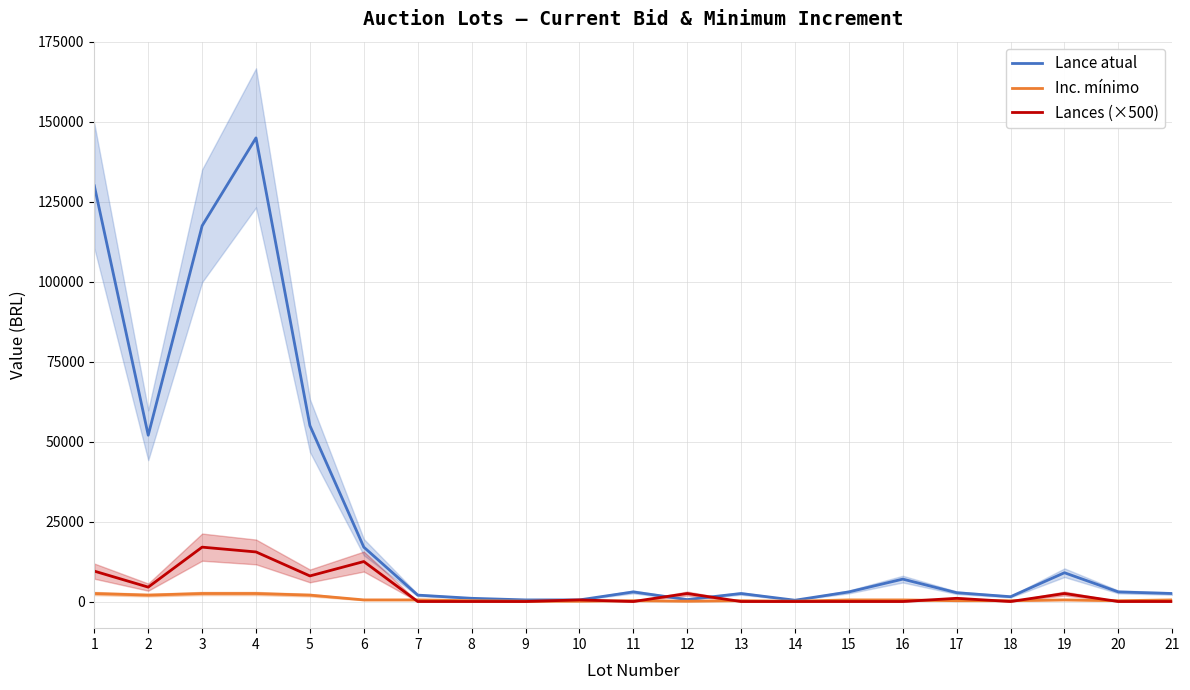

At which label does Lance atual first exceed 3000?

1